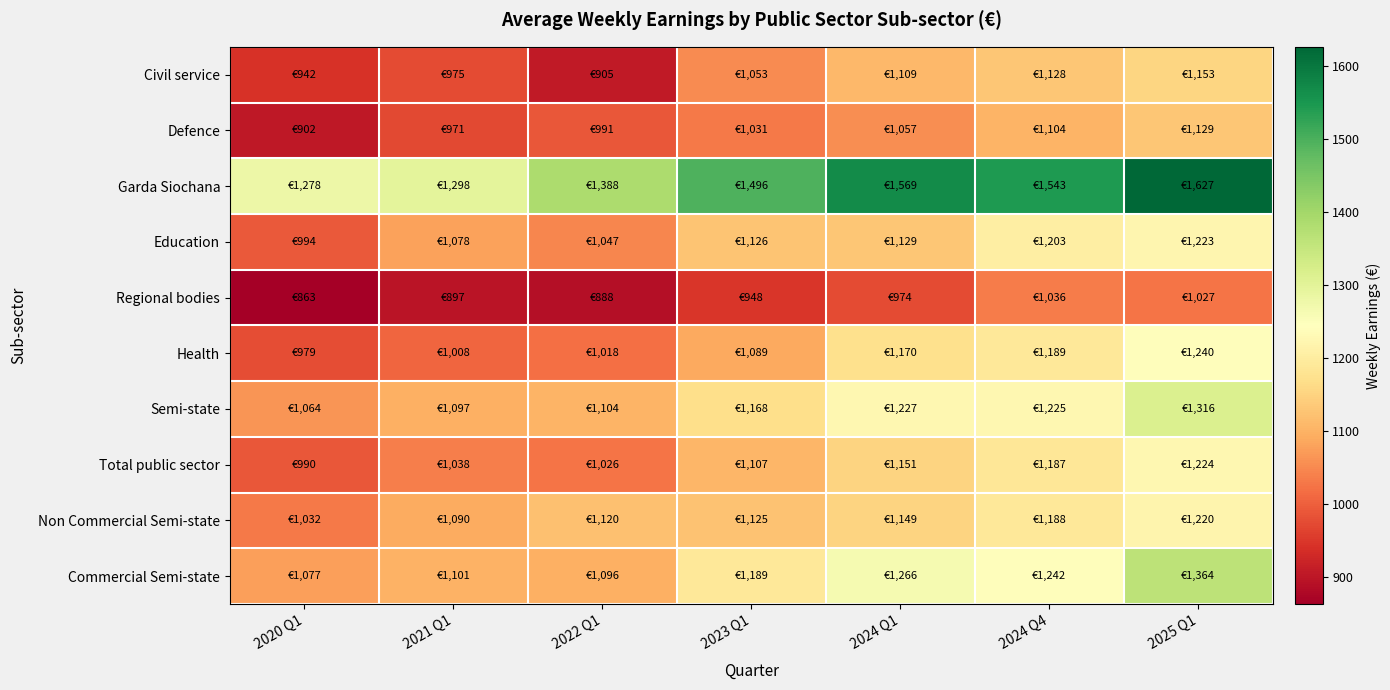

What is the total value across all series at 2022 Q1?

10583.3